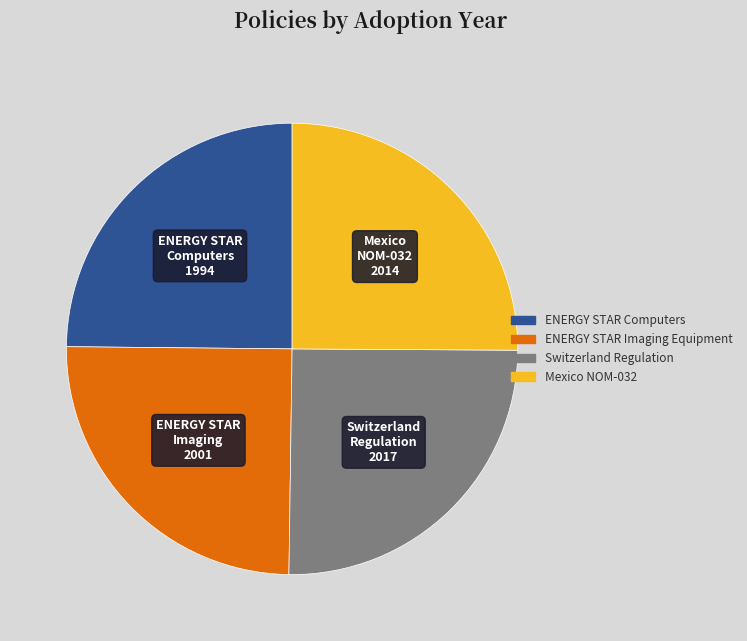

Does Switzerland Regulation account for over 50% of the chart?

No